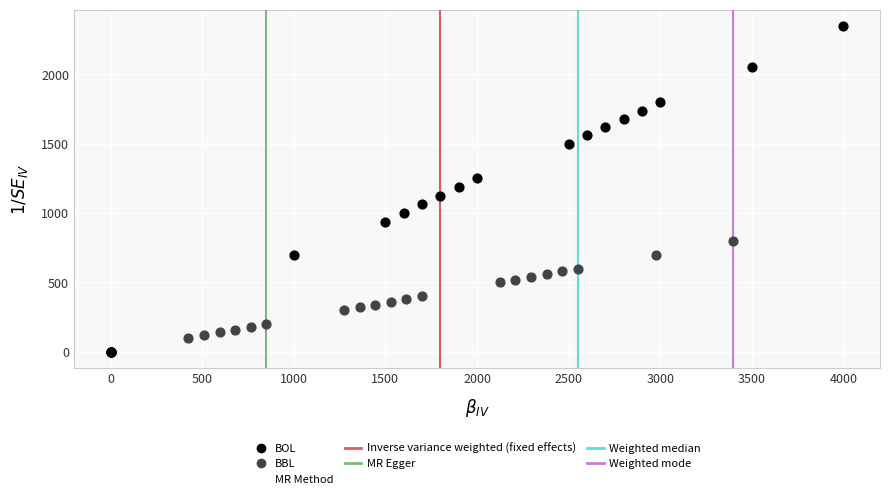

Which series contains the highest Y value?

BOL